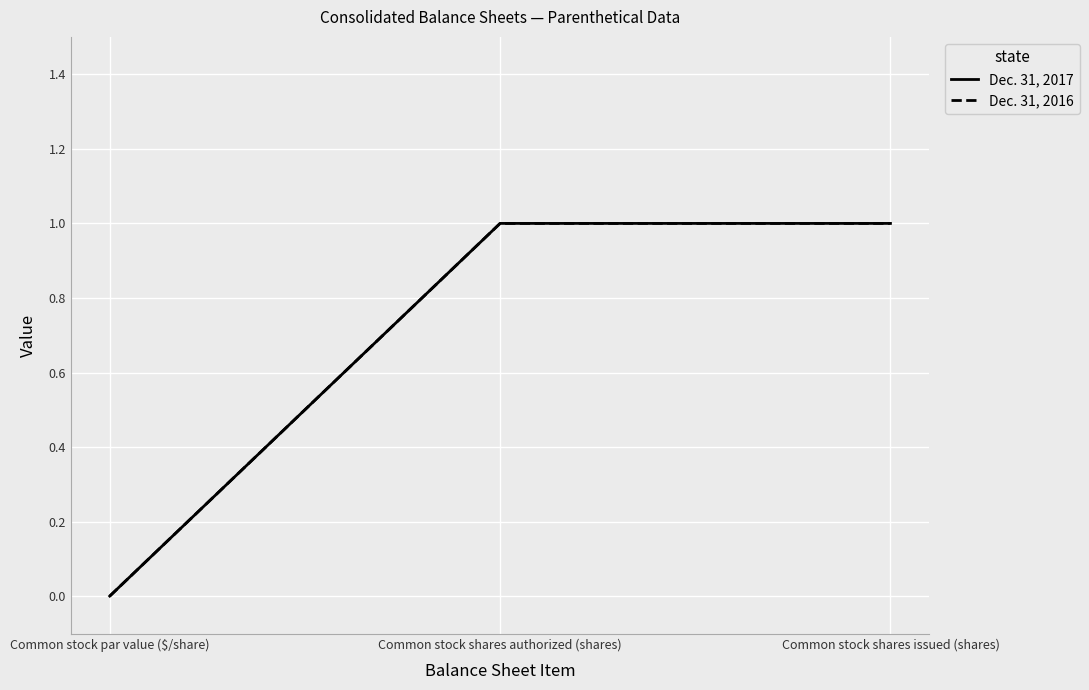

The Dec. 31, 2017 series shows 1.0 at Common stock shares issued (shares). True or false?

True